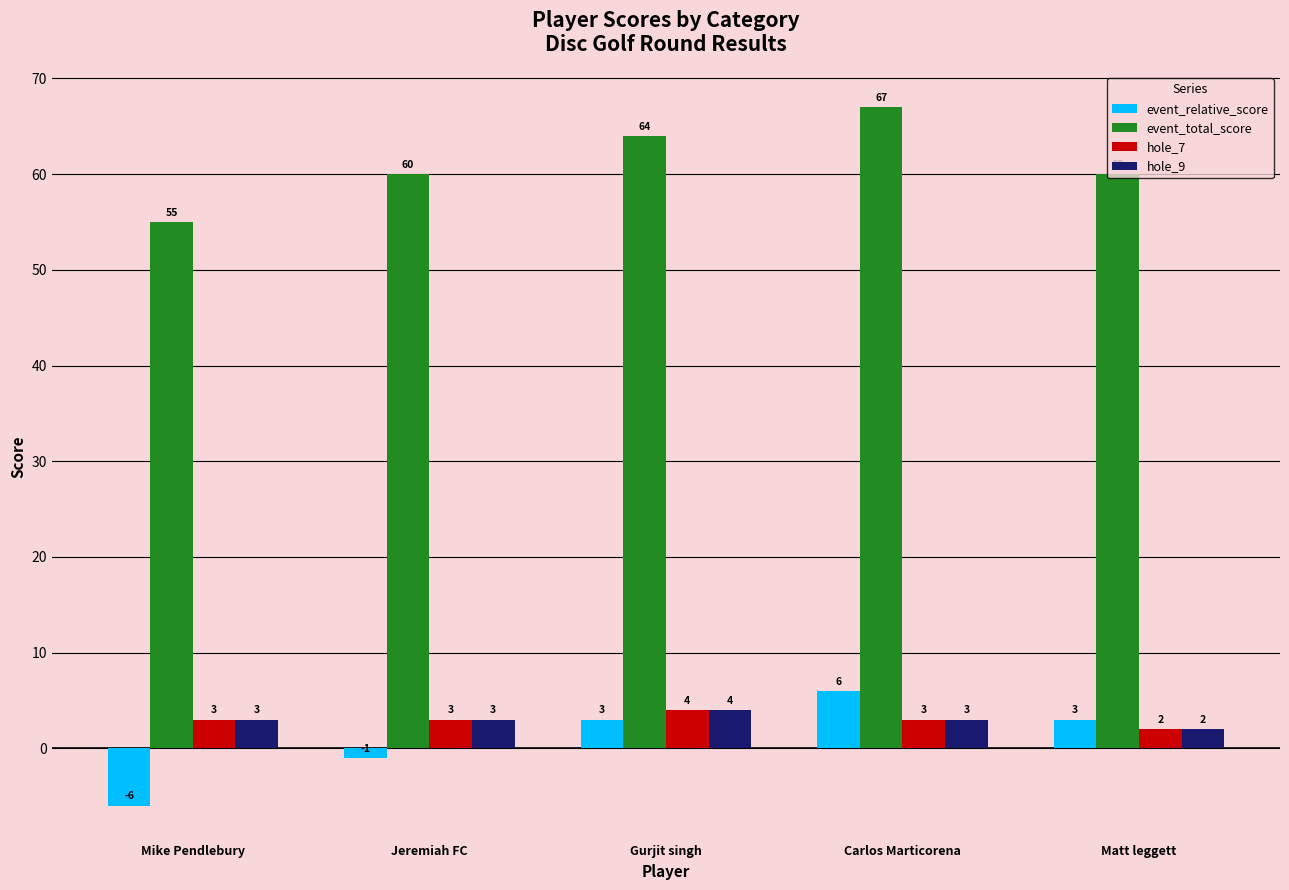

What are all the series names shown in the legend?

event_relative_score, event_total_score, hole_7, hole_9